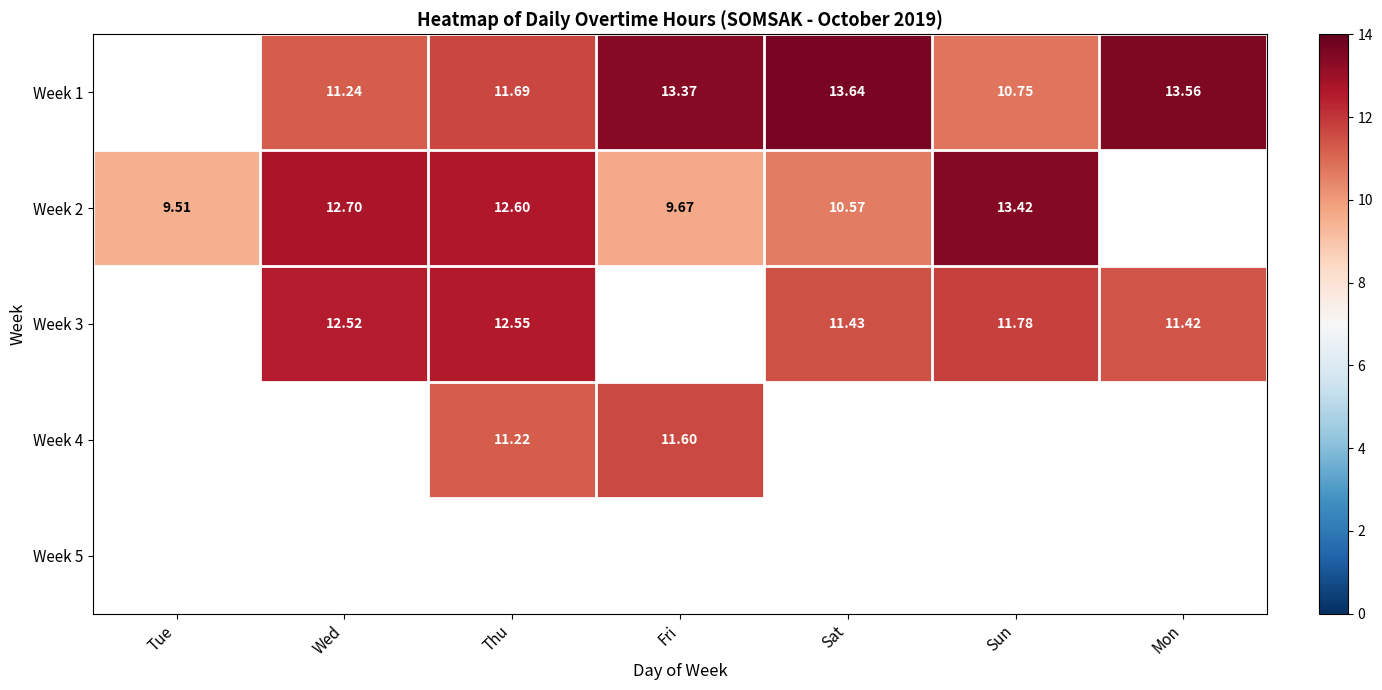

Is the value of Week 1 at Mon greater than the value of Week 4 at Tue?

No